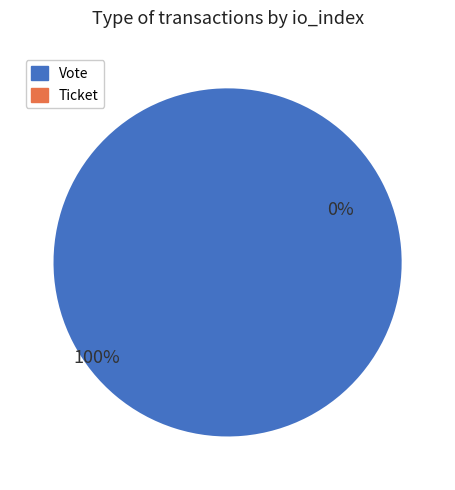

To the nearest percent, what is the average slice percentage?

50%